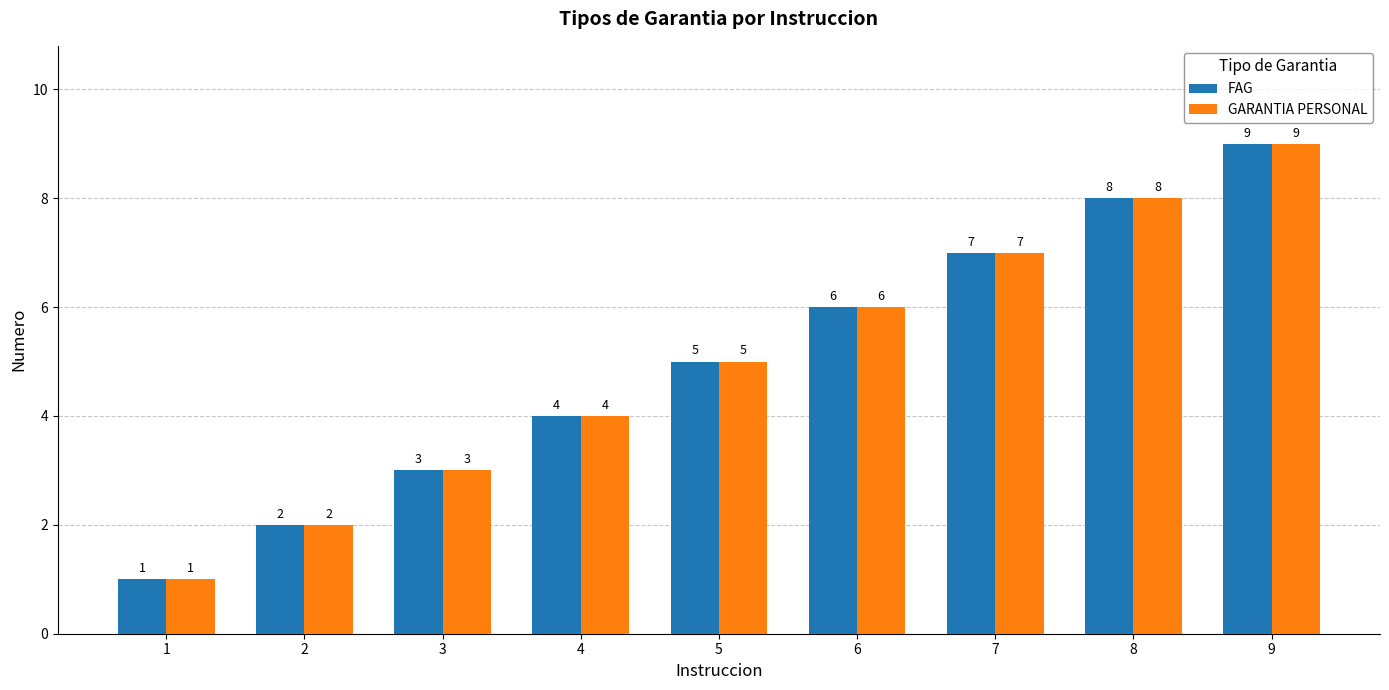

What are all the series names shown in the legend?

FAG, GARANTIA PERSONAL